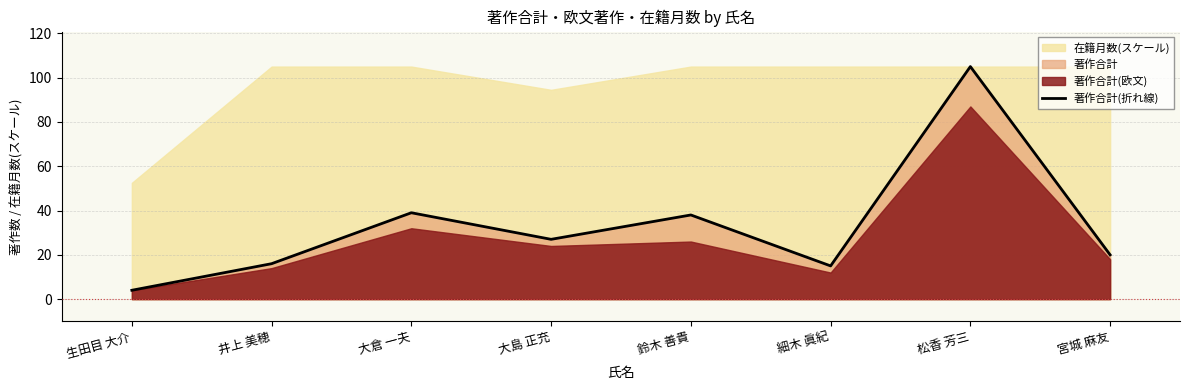

Which label corresponds to the largest value in the chart?

松香 芳三